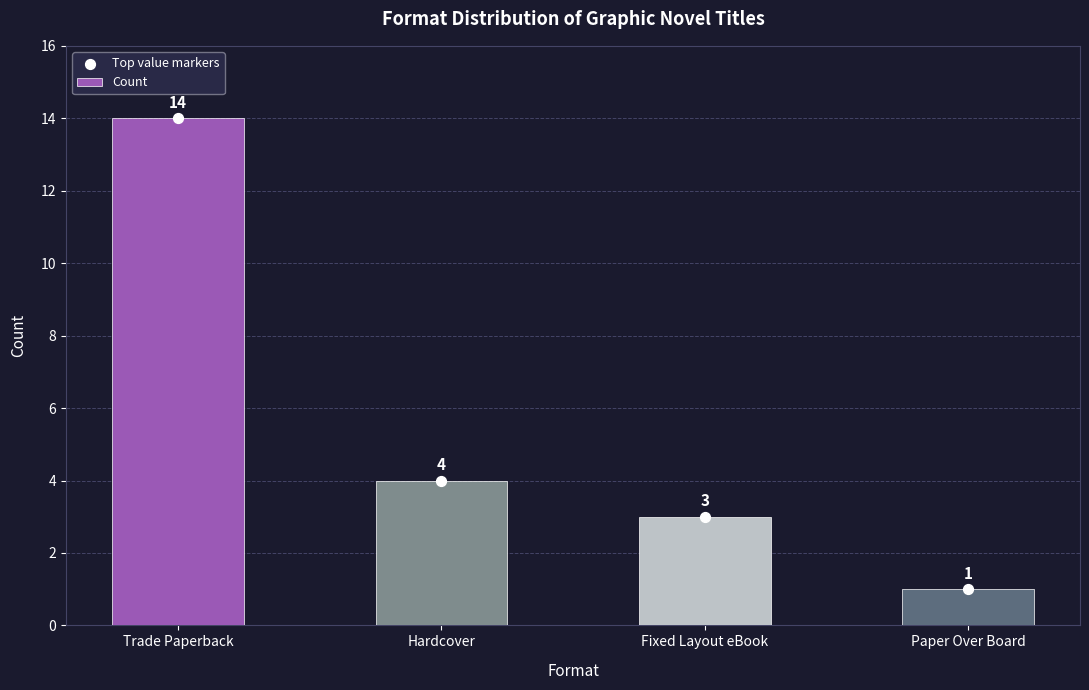

What are all the series names shown in the legend?

Count, Top value markers